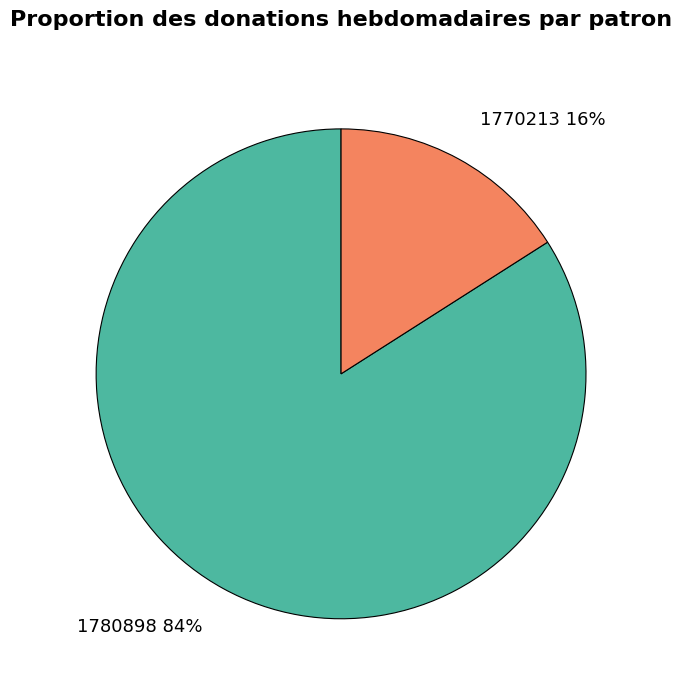

Between 1780898 and 1770213, which is larger?

1780898